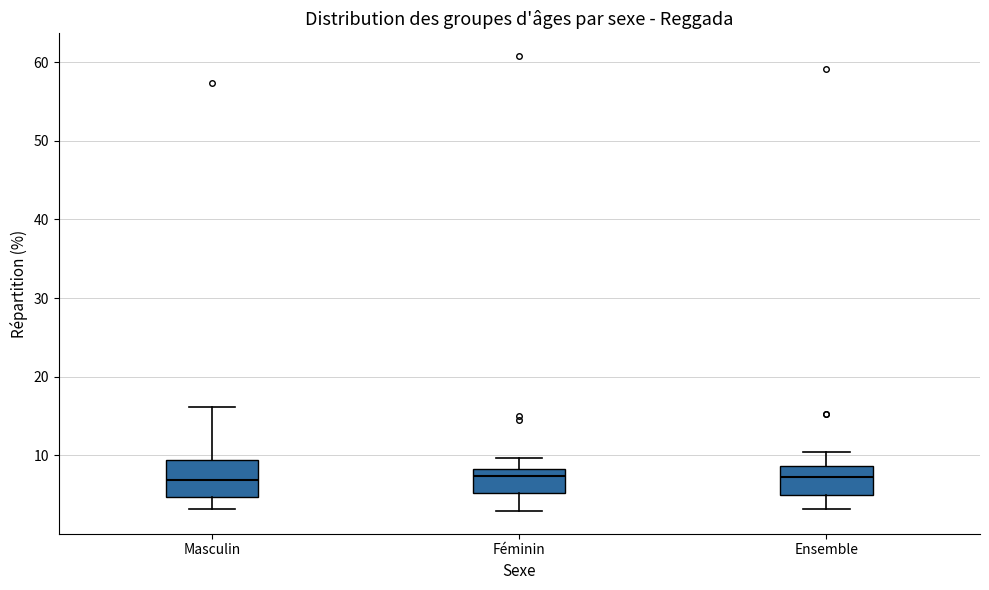

Reading left to right, read every box against the y-axis: the position of its median line, the range the box covers, and the ends of its whiskers. The values are not printed on the chart, so give them approximately, as read against the axis.

Masculin: median 7, box 5 to 9, whiskers 3 to 16
Féminin: median 7, box 5 to 8, whiskers 3 to 10
Ensemble: median 7, box 5 to 9, whiskers 3 to 10